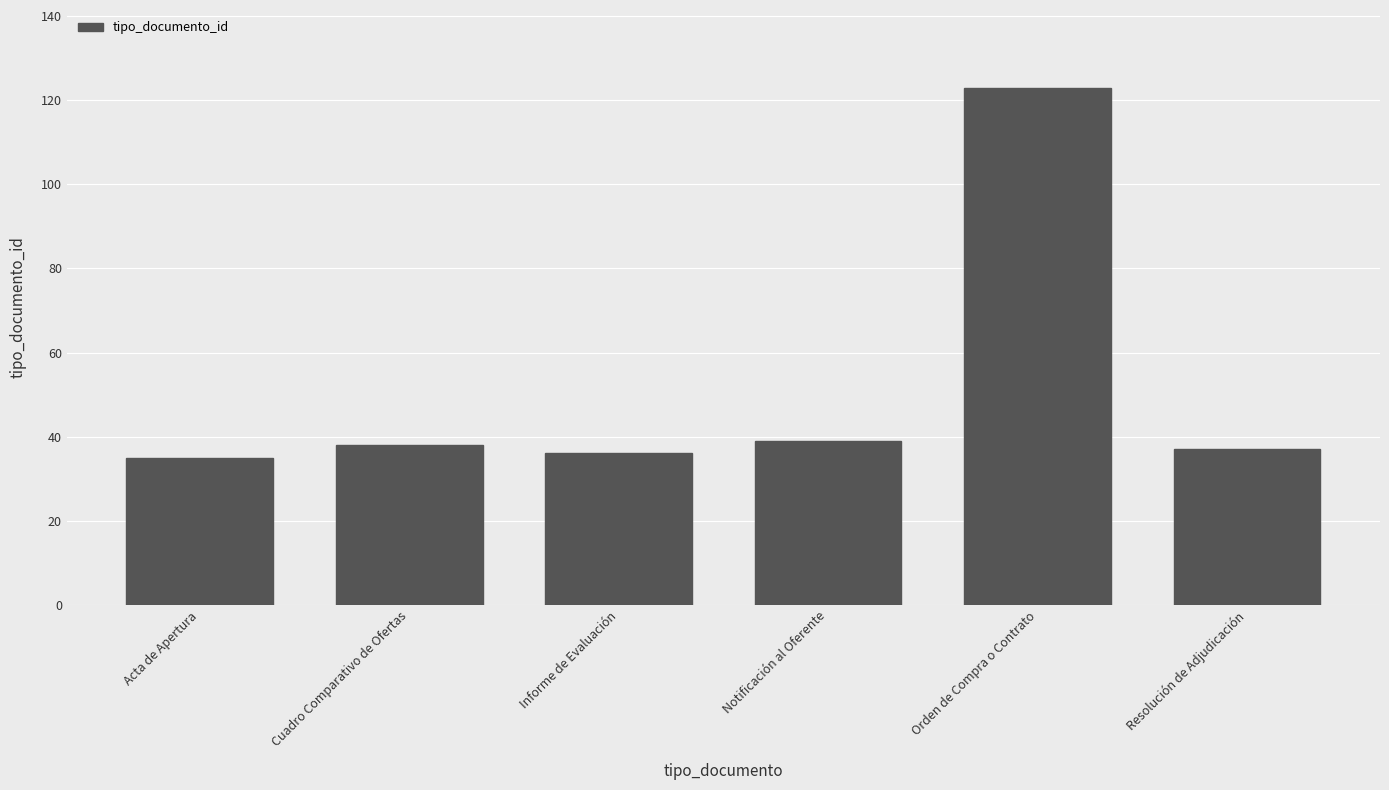

What is the average value?

51